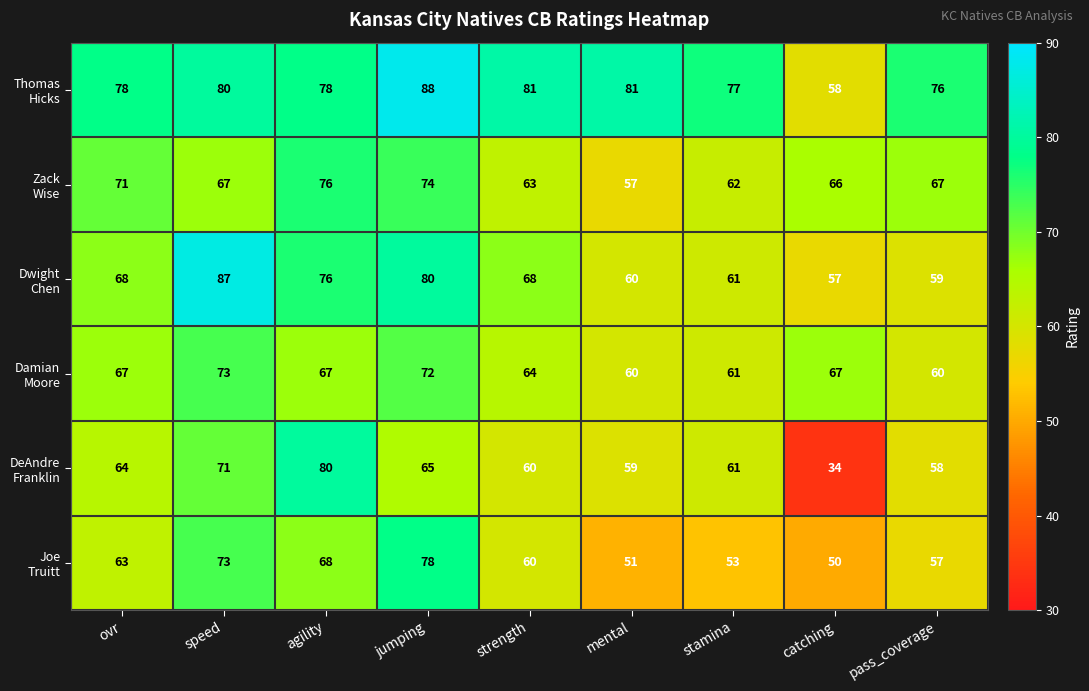

At which category does the chart reach its peak across all series?

jumping